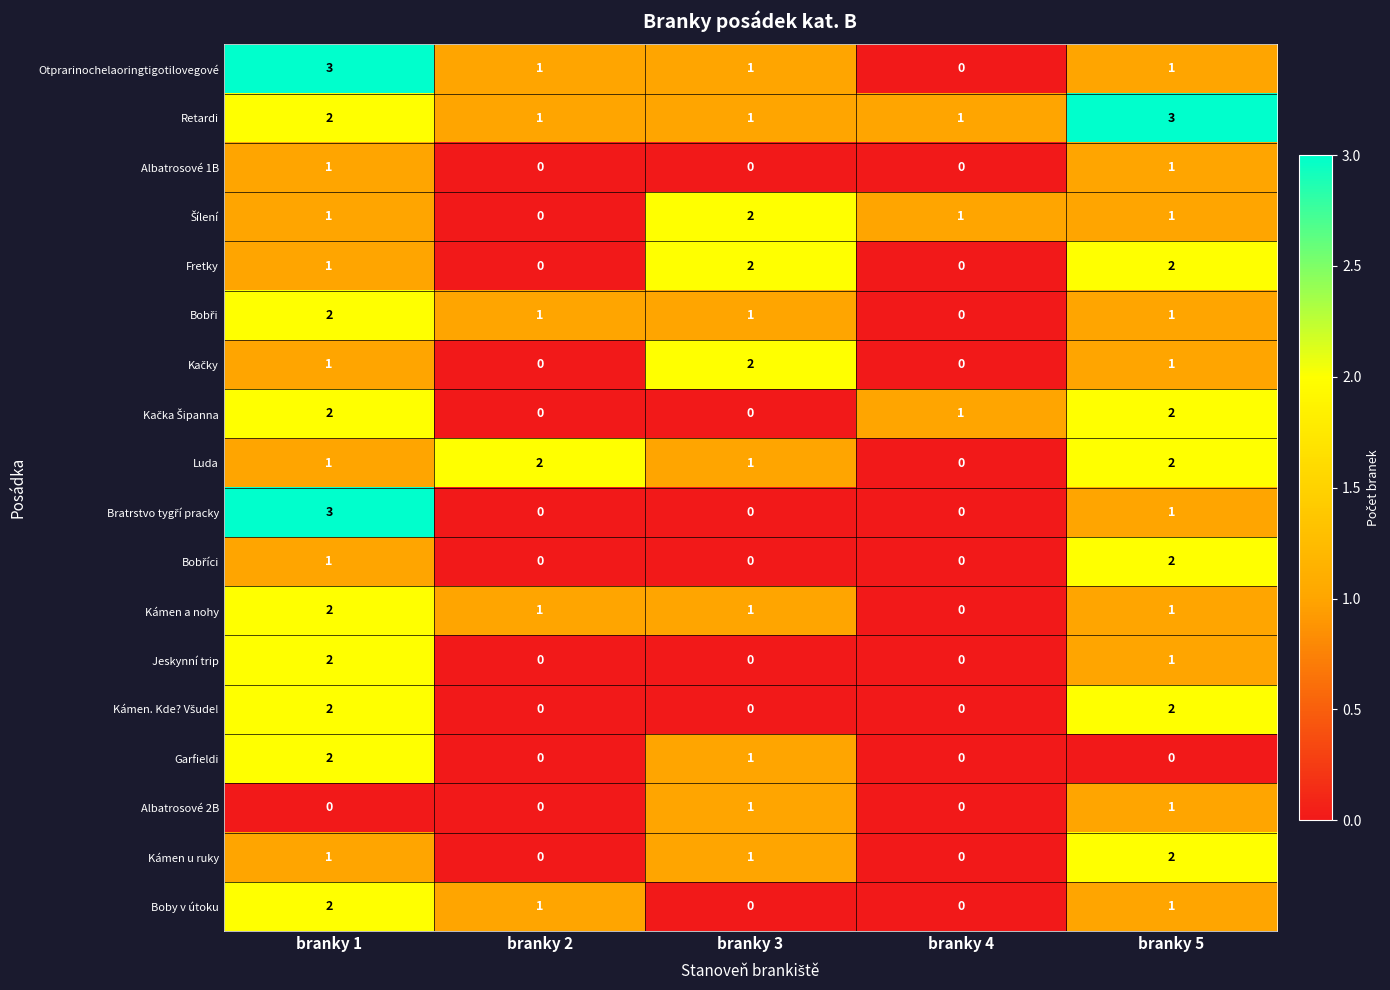

What is the difference between the highest and lowest values at branky 3?

2